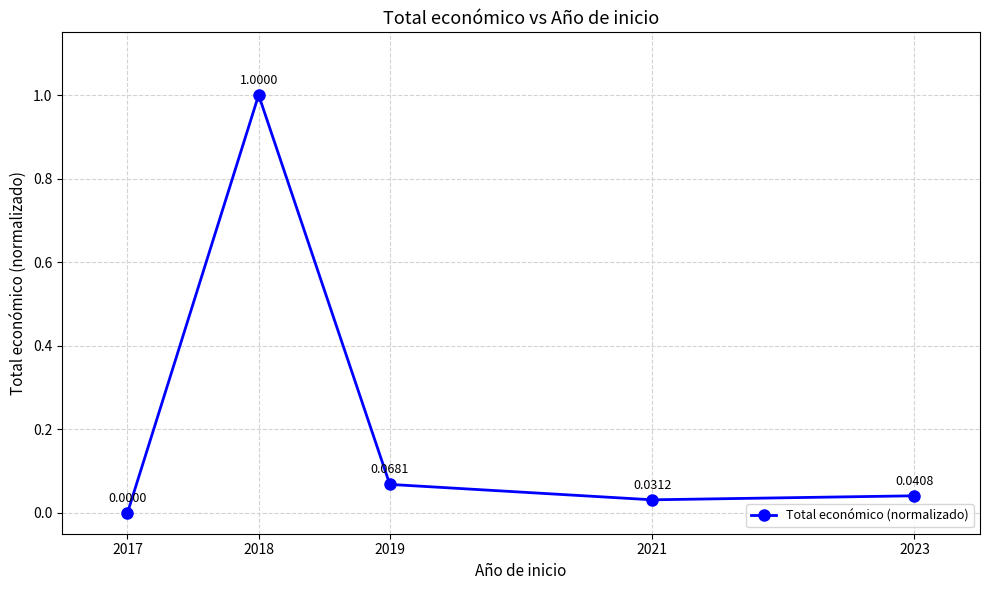

Rank the categories by value from highest to lowest.

2018, 2019, 2023, 2021, 2017